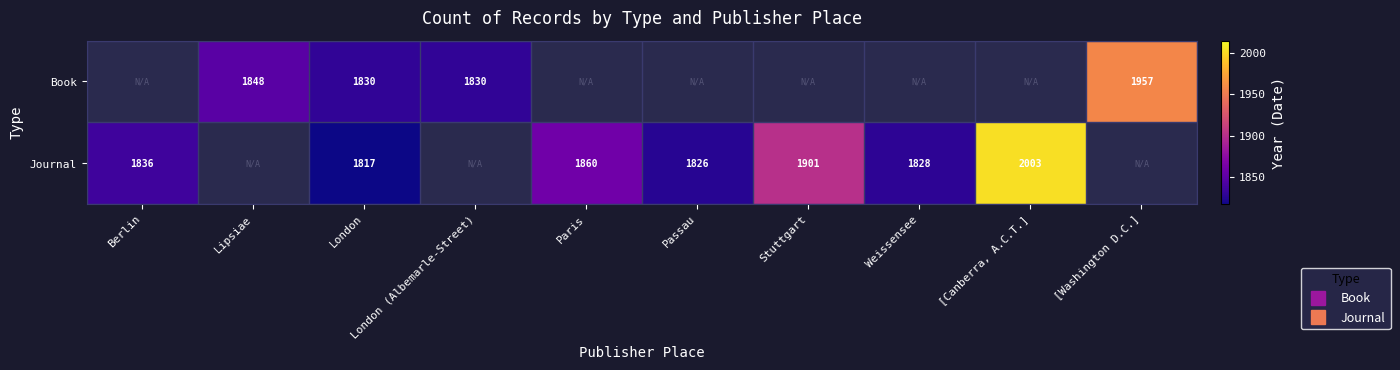

At Paris, list the series in order from smallest to largest.

Book, Journal